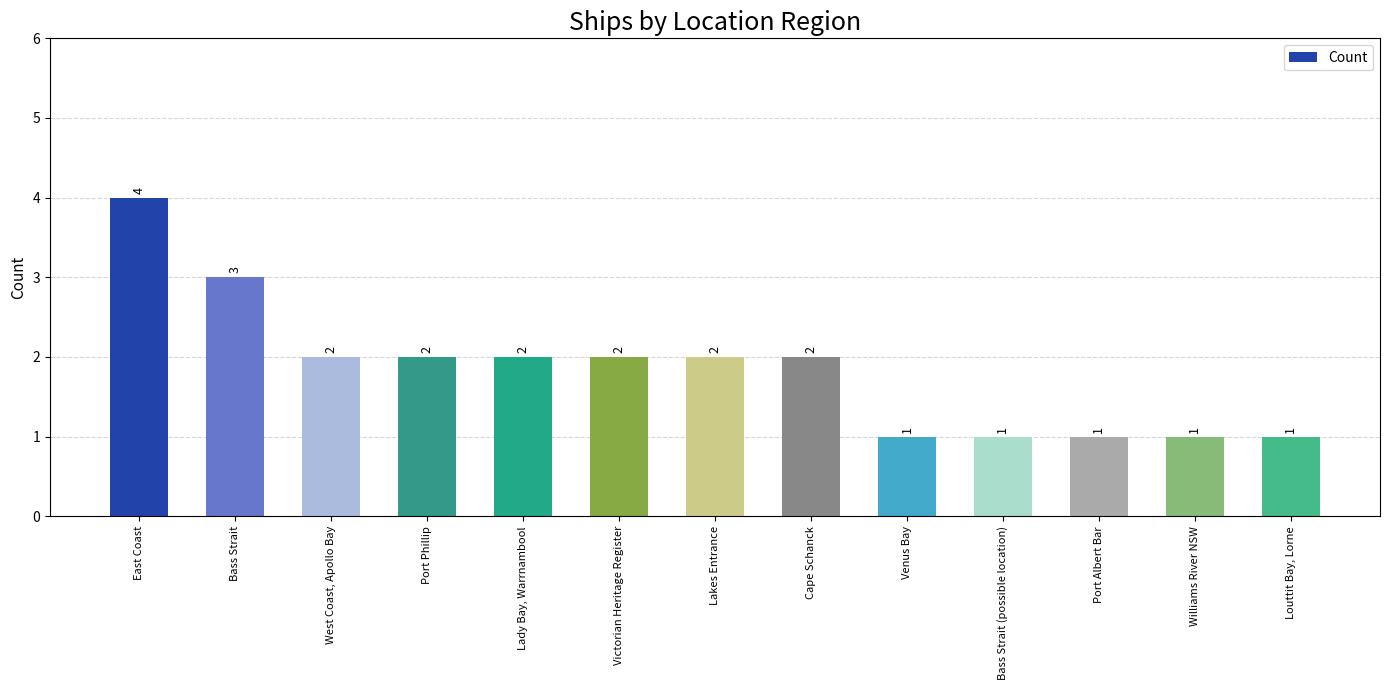

What is the label of the 4th bar from the left?

Port Phillip